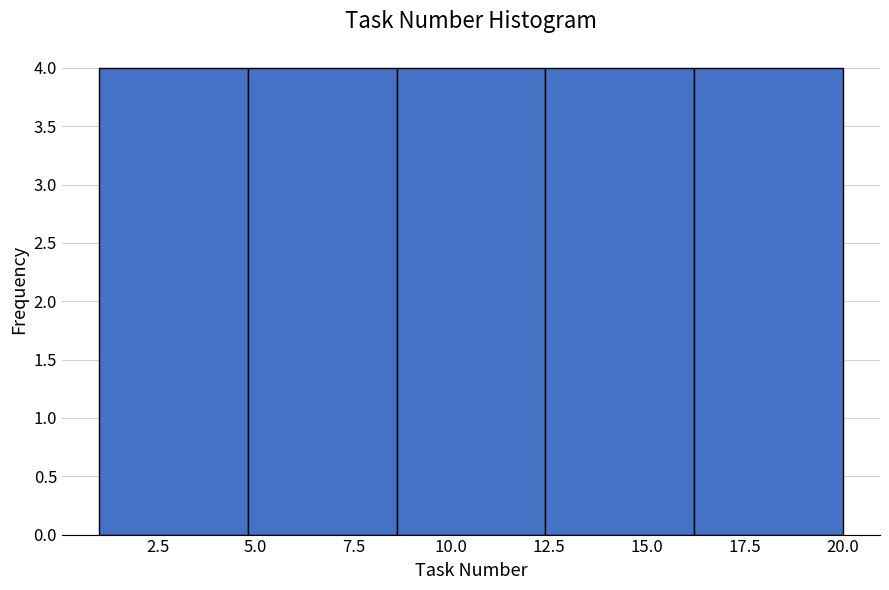

Reading left to right, list every bar in this chart as the range it spans on the x-axis followed by its height. Neither the bar edges nor the heights are printed on the chart, so give them approximately, as read against the axes.

1.0 to 4.8: 4
4.8 to 8.6: 4
8.6 to 12.4: 4
12.4 to 16.2: 4
16.2 to 20.0: 4